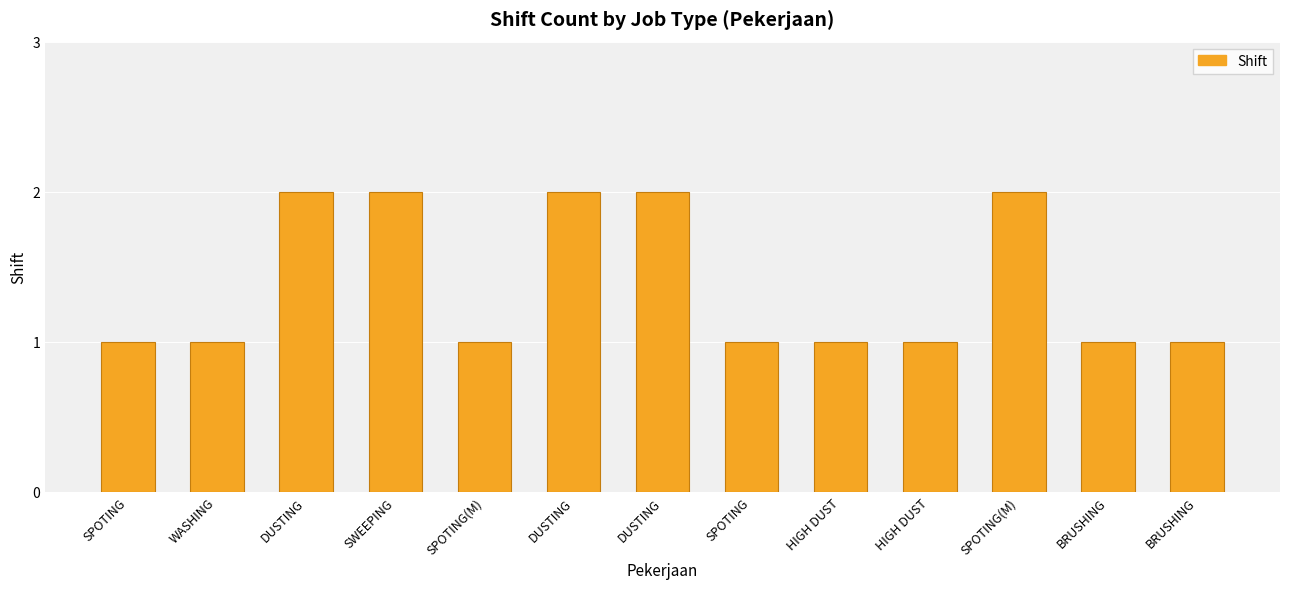

What is the average value?

1